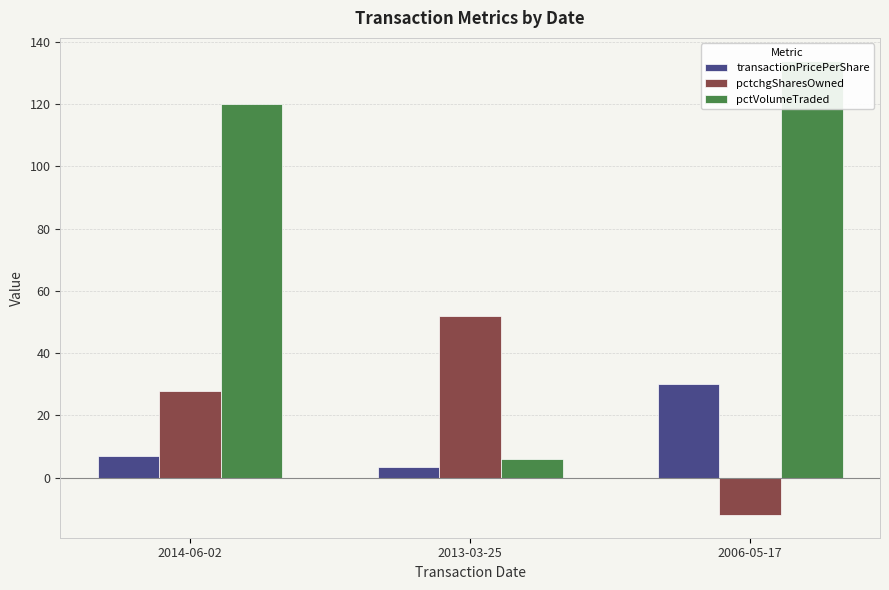

List the series in order of their peak value, highest first.

pctVolumeTraded, pctchgSharesOwned, transactionPricePerShare